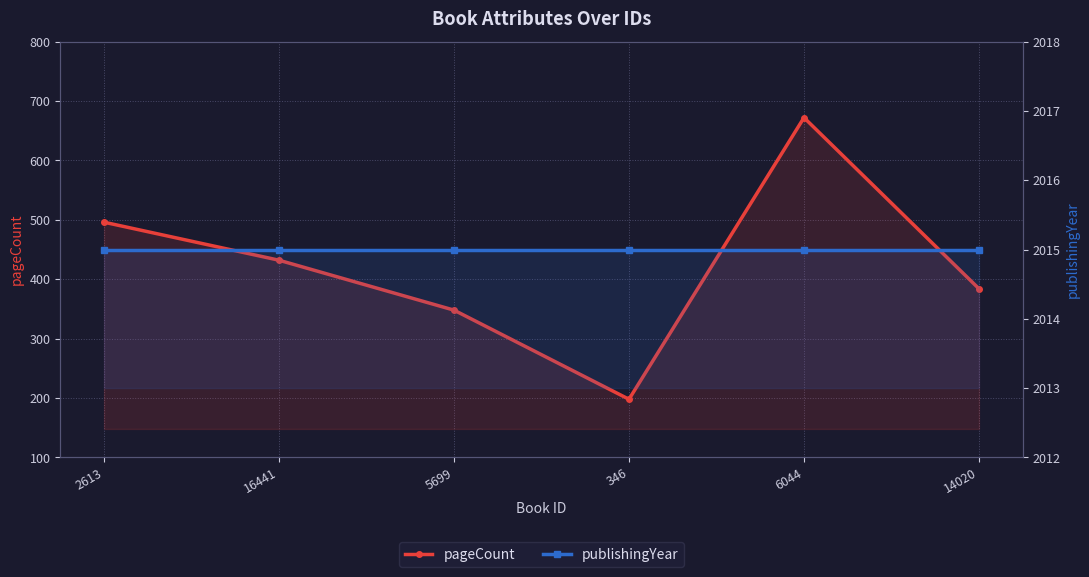

What is the average value of the publishingYear series?

2015